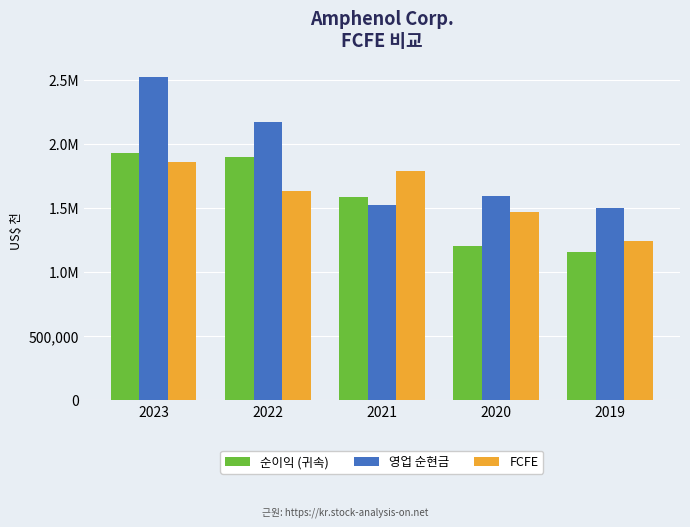

What is the value of the 순이익 (귀속) bar at the 4th from the left?

1203400